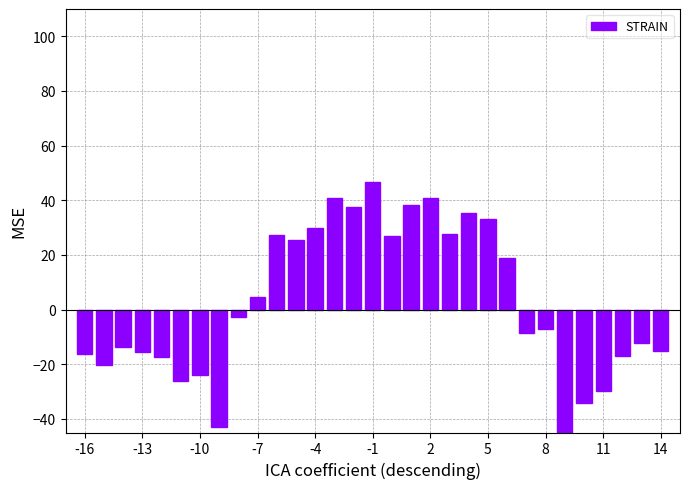

Does the chart contain any negative values?

Yes